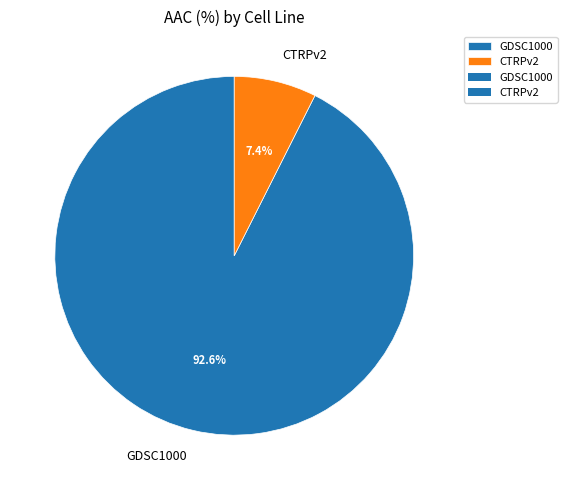

How many slices are in this pie chart?

2